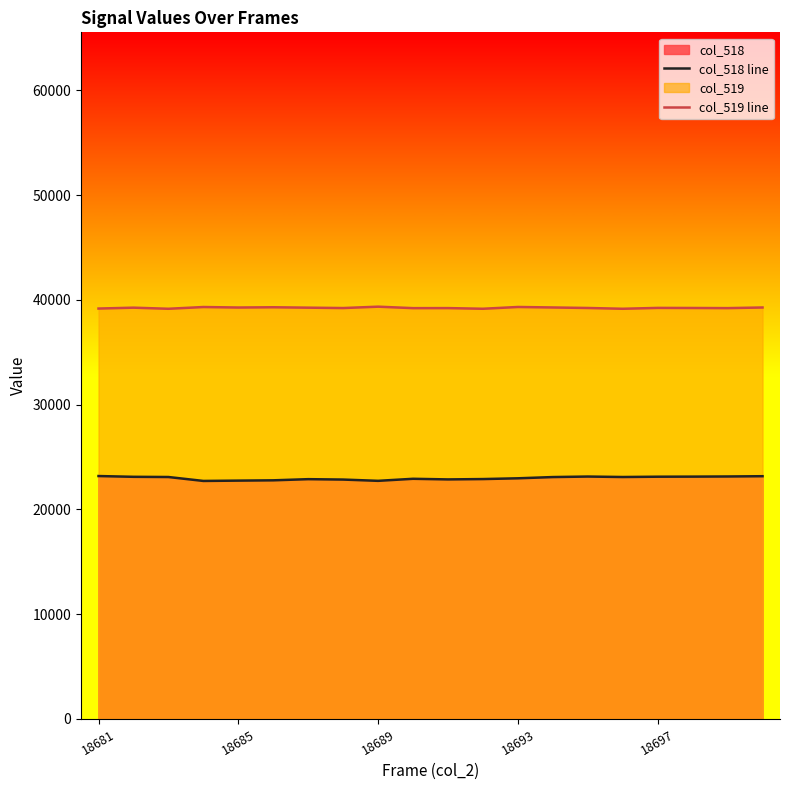

True or false: col_519 line and col_518 line cross at least once.

False